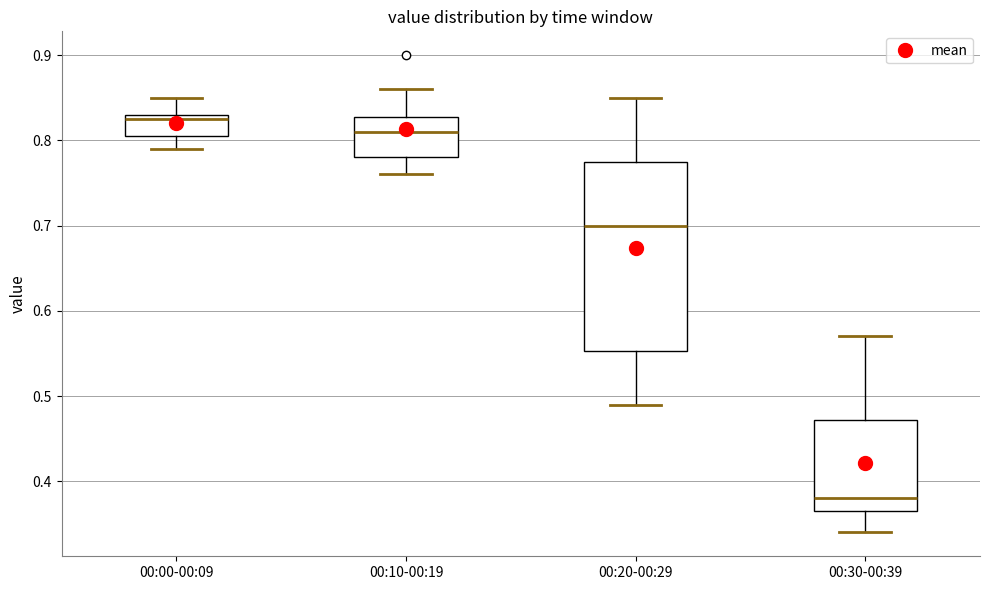

Comparing the boxes themselves (not the whiskers), which one is the tallest?

00:20-00:29